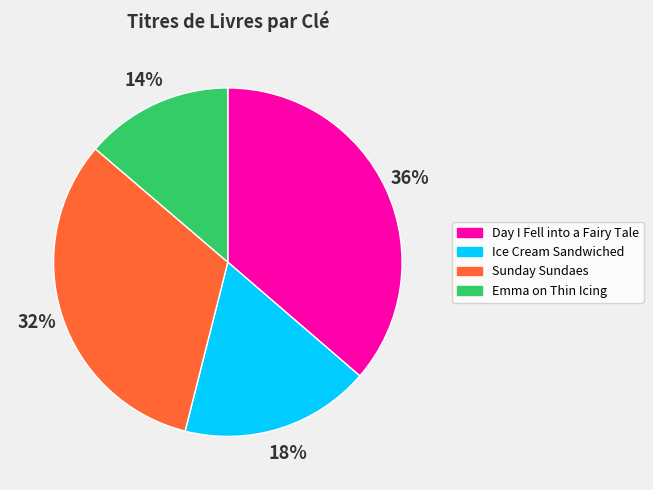

Which category has the biggest portion of the pie?

Day I Fell into a Fairy Tale